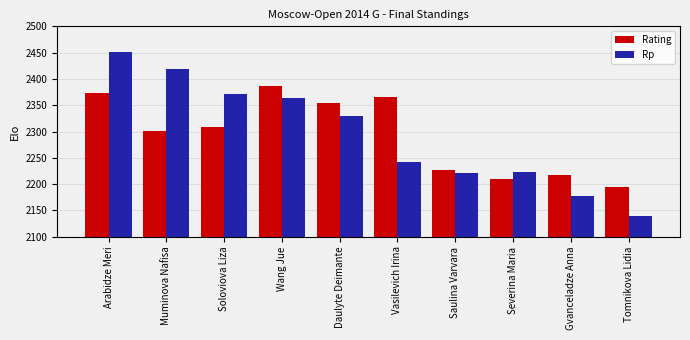

Is it true that Rating equals 2355 at Daulyte Deimante?

True